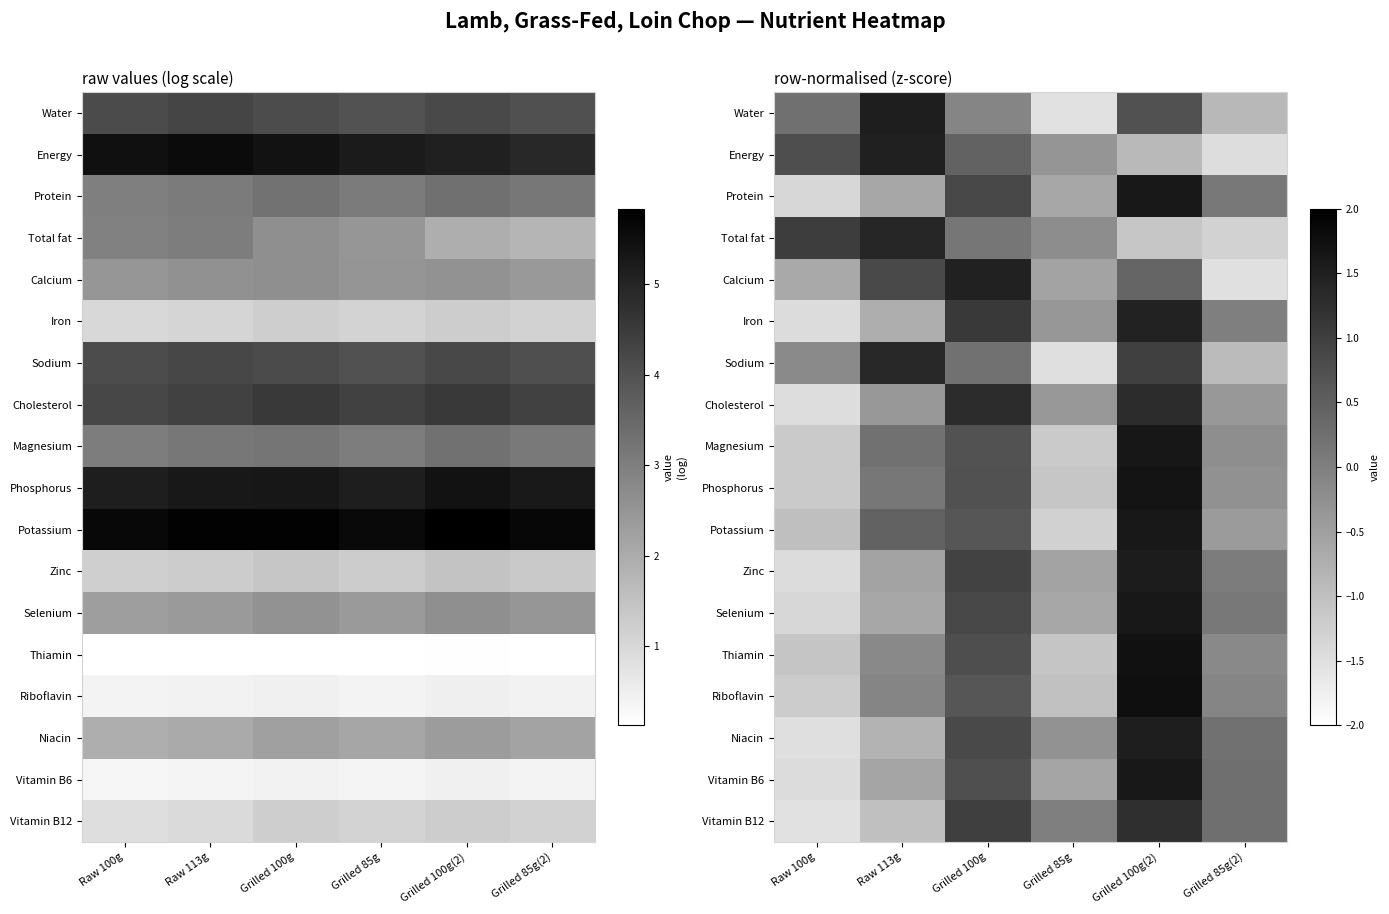

At which label does Phosphorus first exceed 0?

Raw 113g